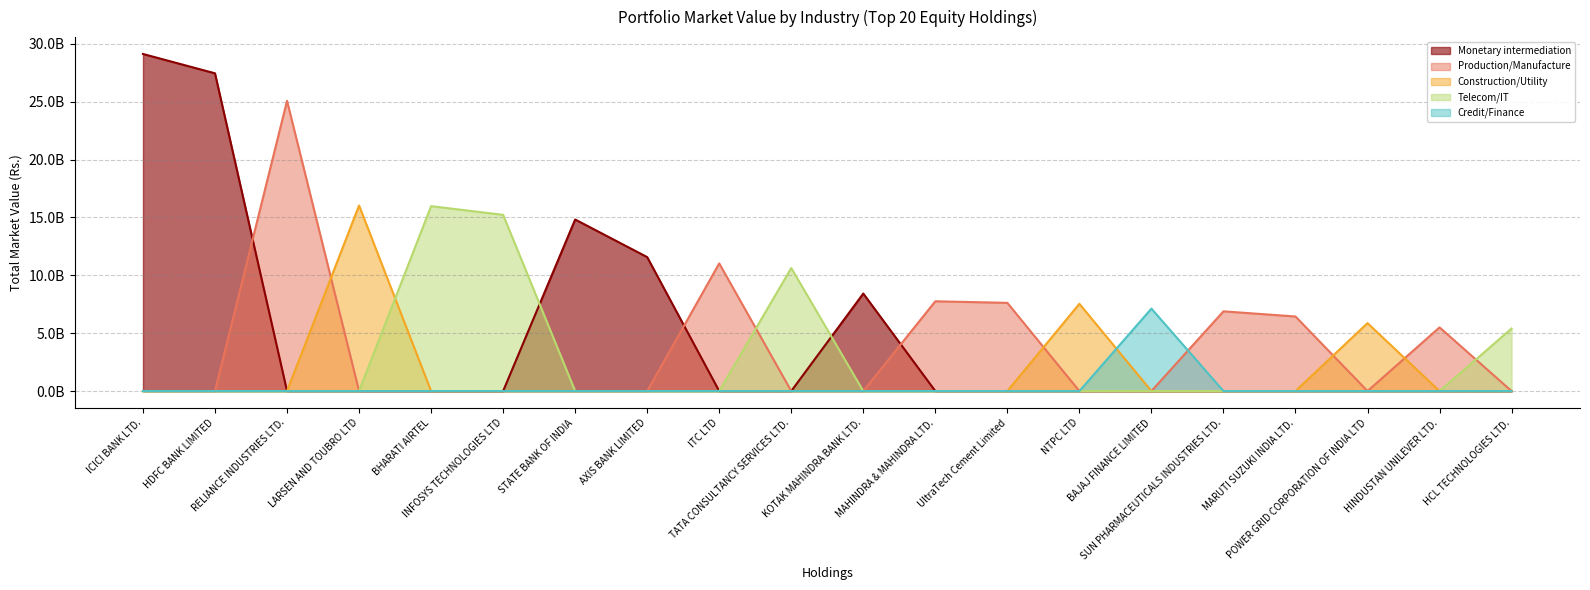

How many interior local peaks does the Production/Manufacture series have?

5